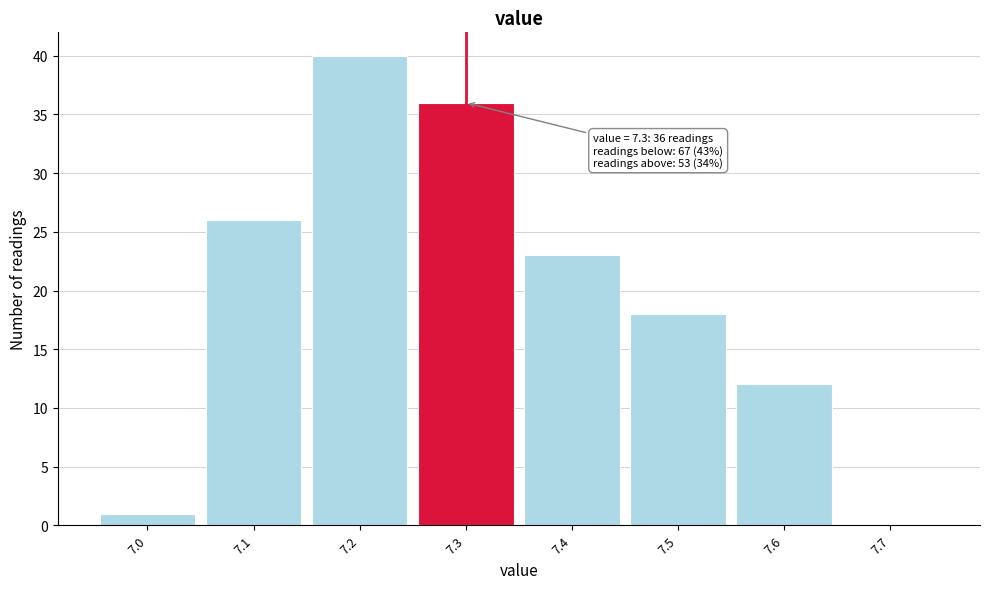

Which range on the x-axis has the tallest bar?

7.15 to 7.25